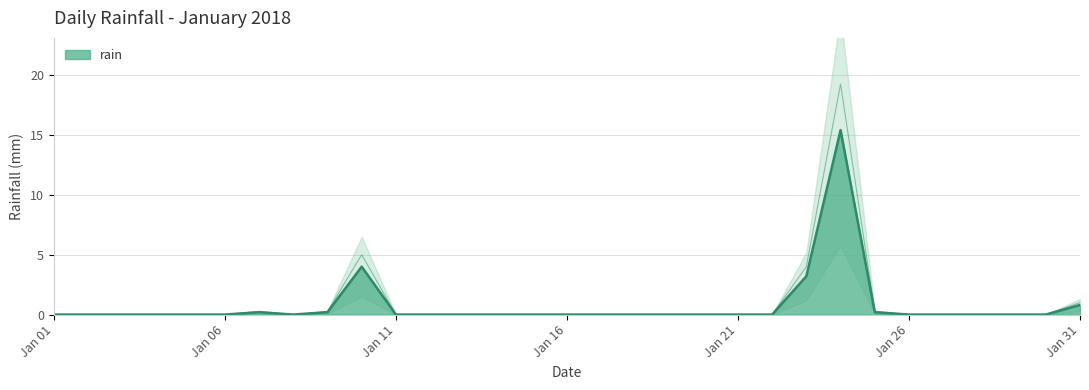

How many distinct data groups are displayed?

1